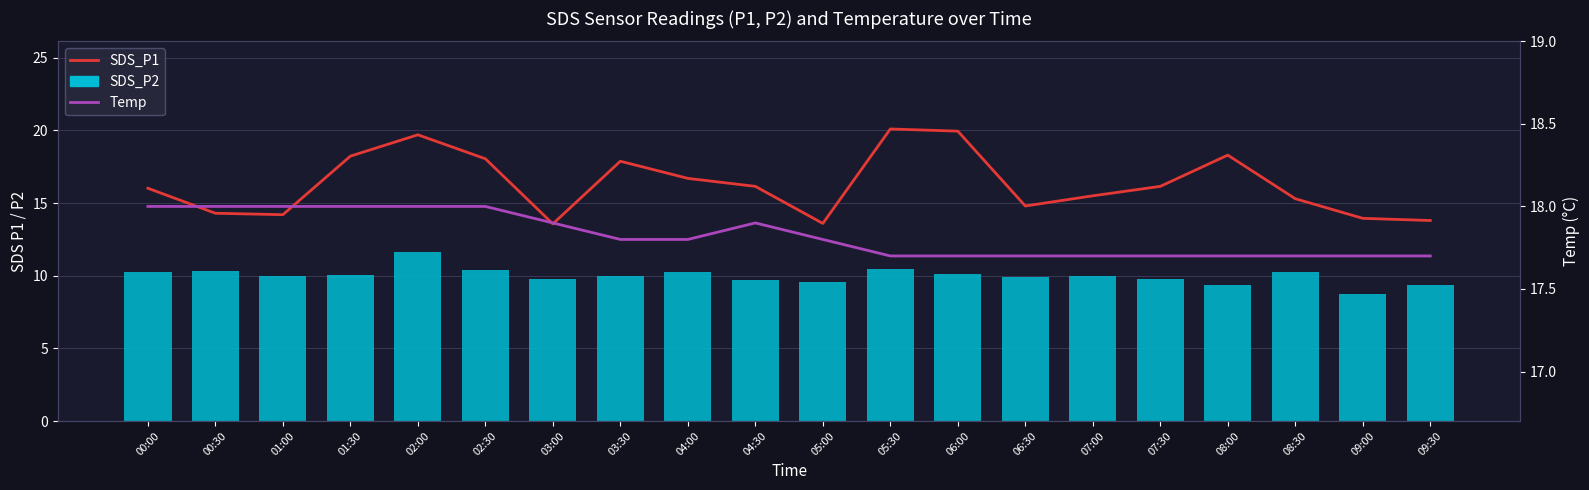

Which series changed the most between 02:00 and 04:30?

SDS_P1